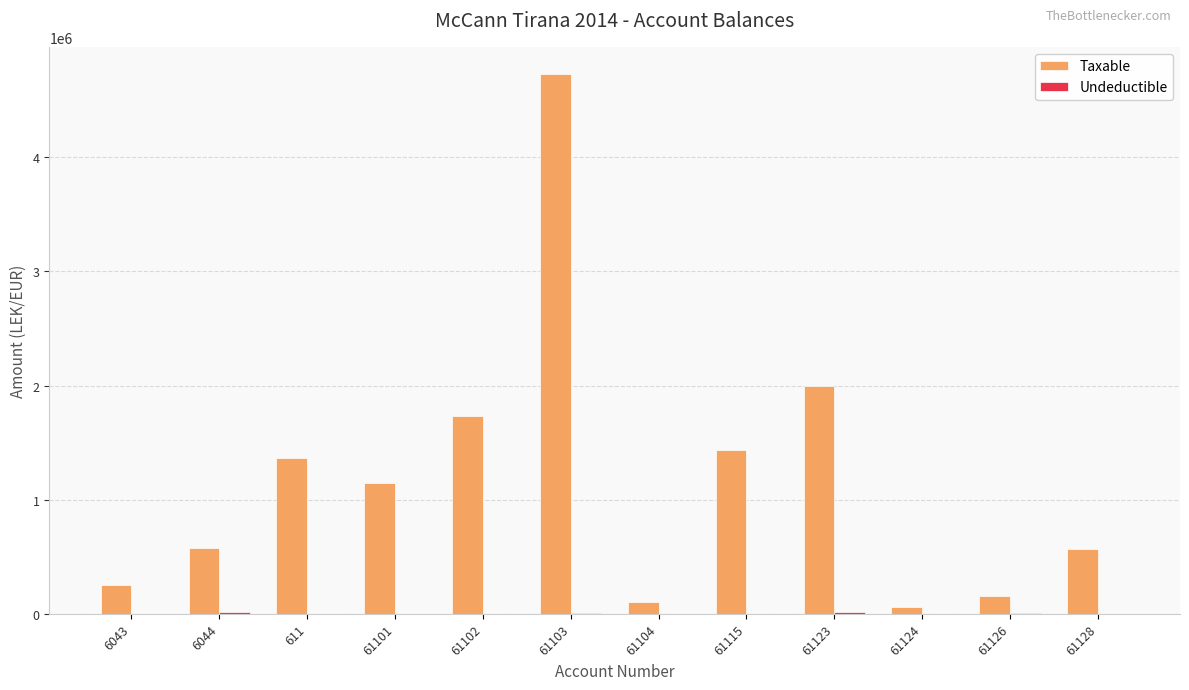

What is the difference between the Taxable values at 61103 and 61101?

3582103.2